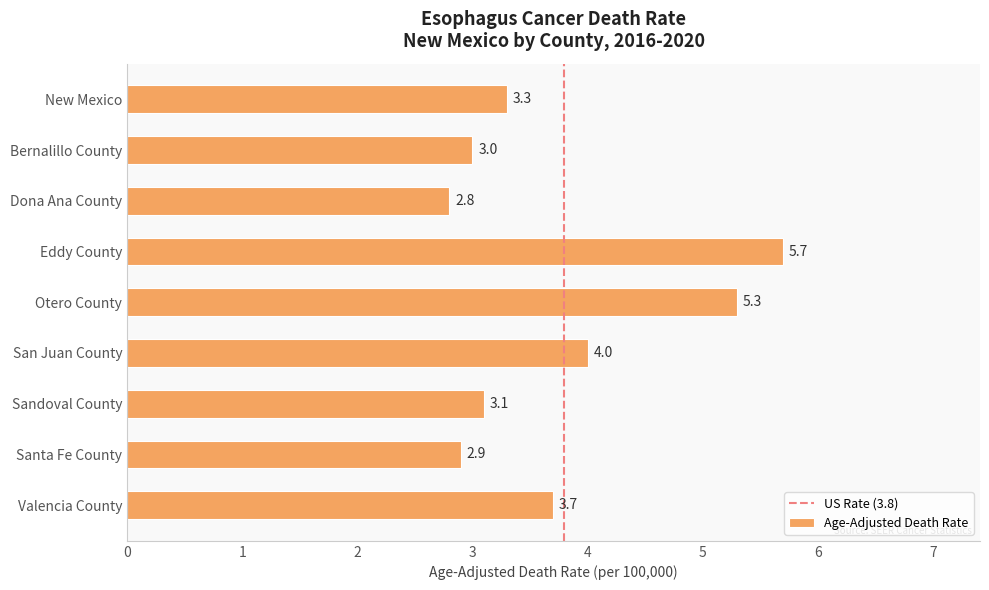

Which label corresponds to the smallest value in the chart?

Dona Ana County